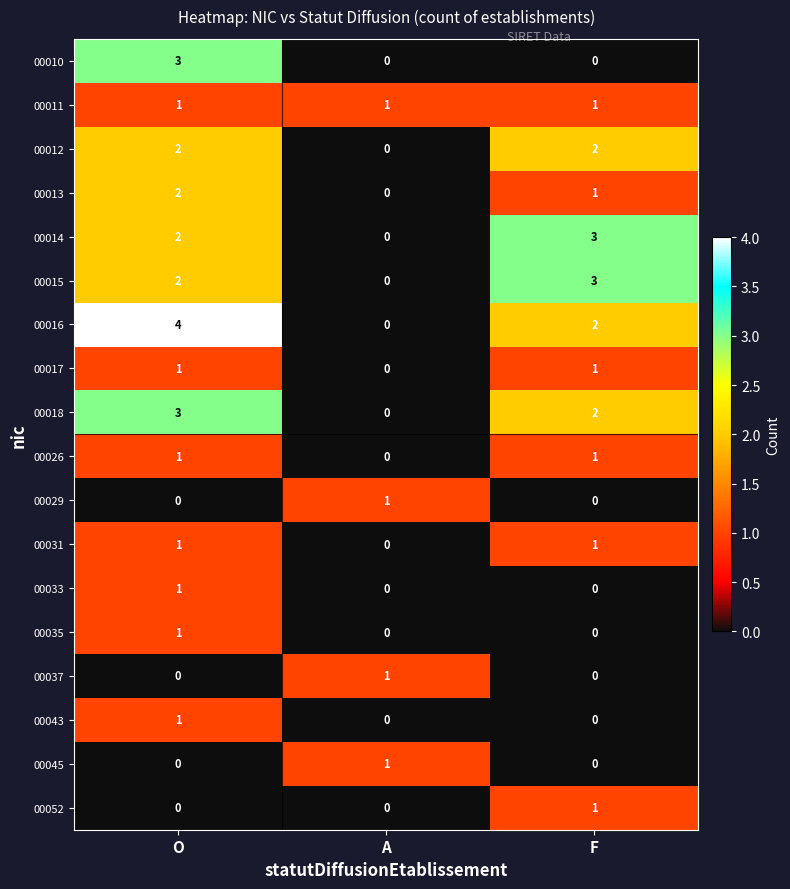

What is the total value across all series at O?

25